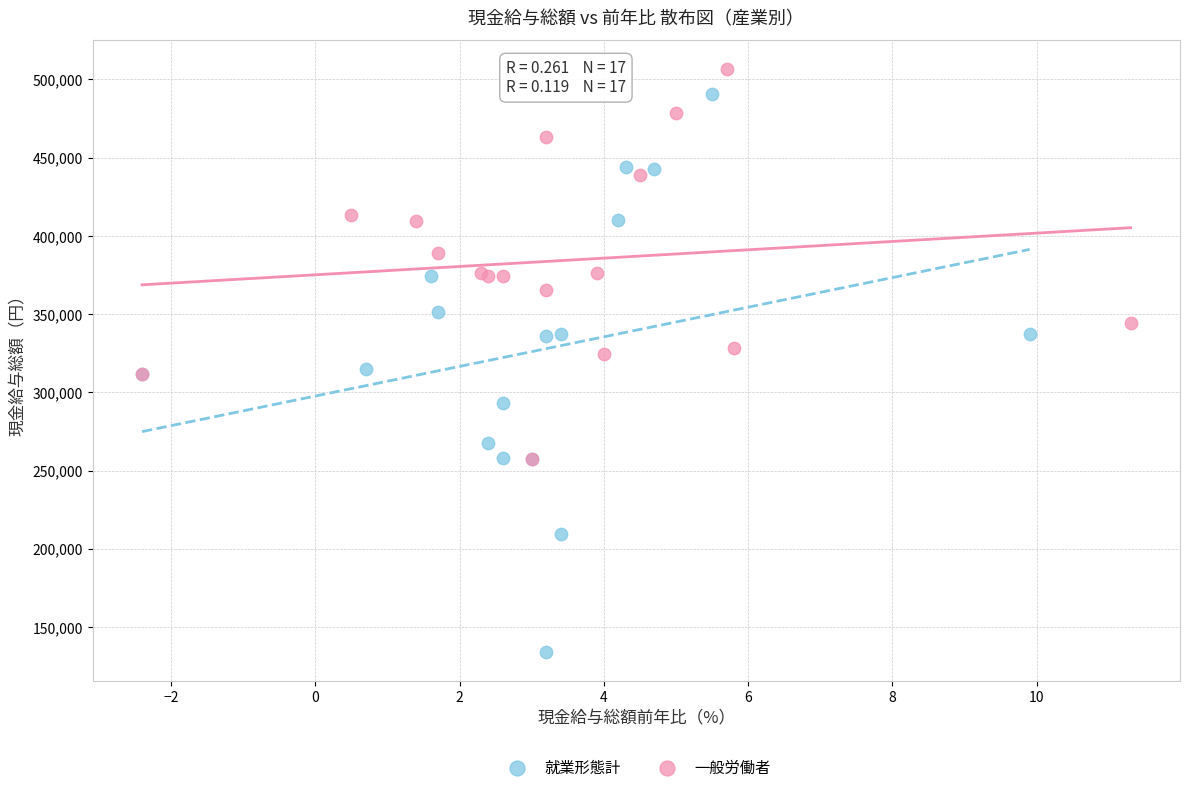

What are all the series names shown in the legend?

就業形態計, 一般労働者